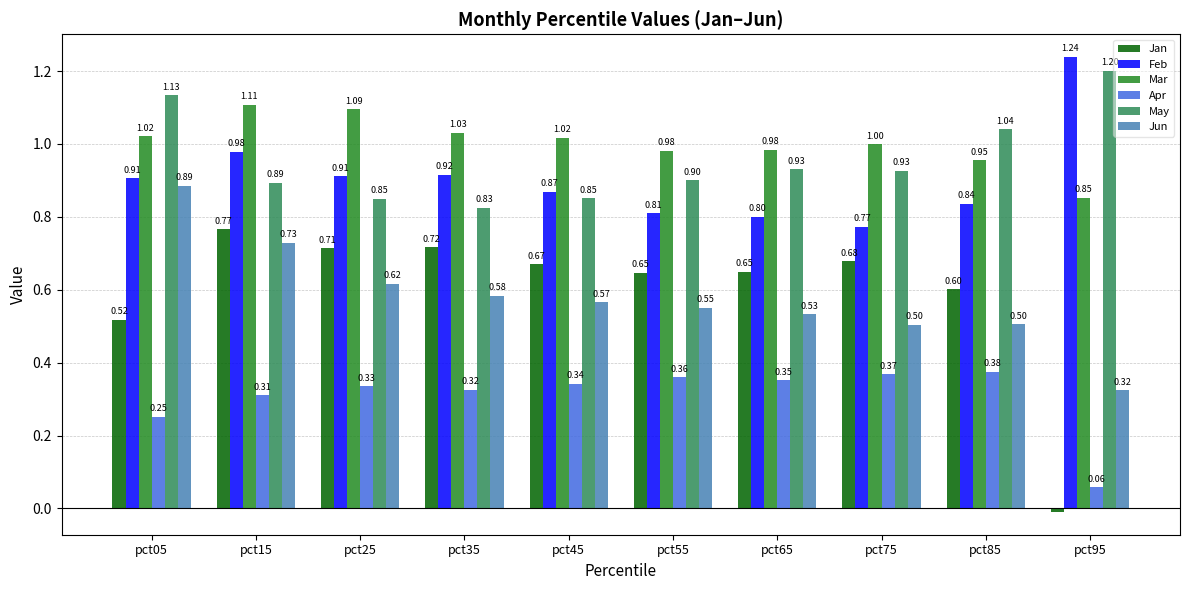

How many values in the Jan series exceed 0?

9